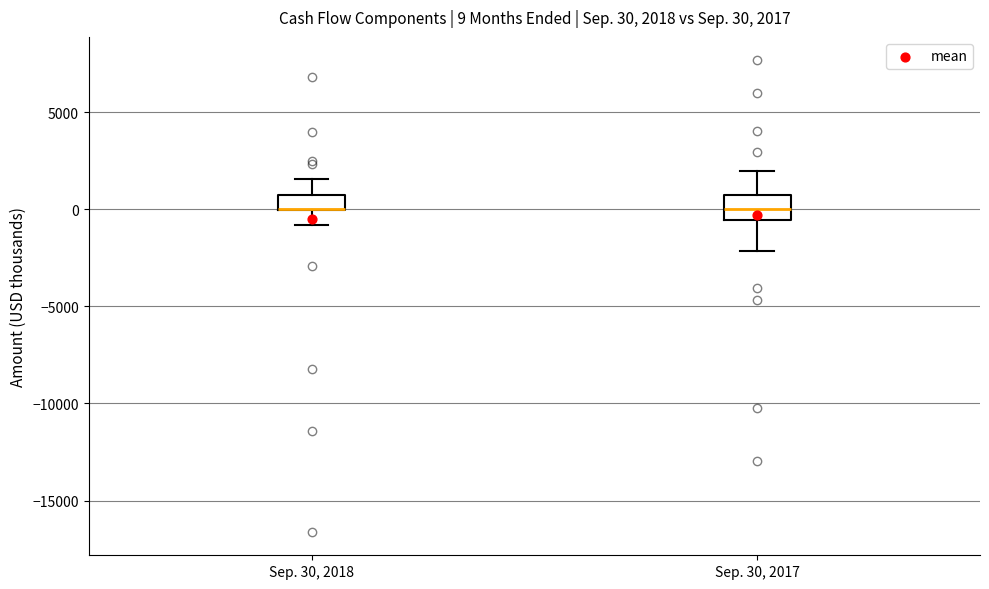

Comparing the boxes themselves (not the whiskers), which one is the tallest?

Sep. 30, 2017